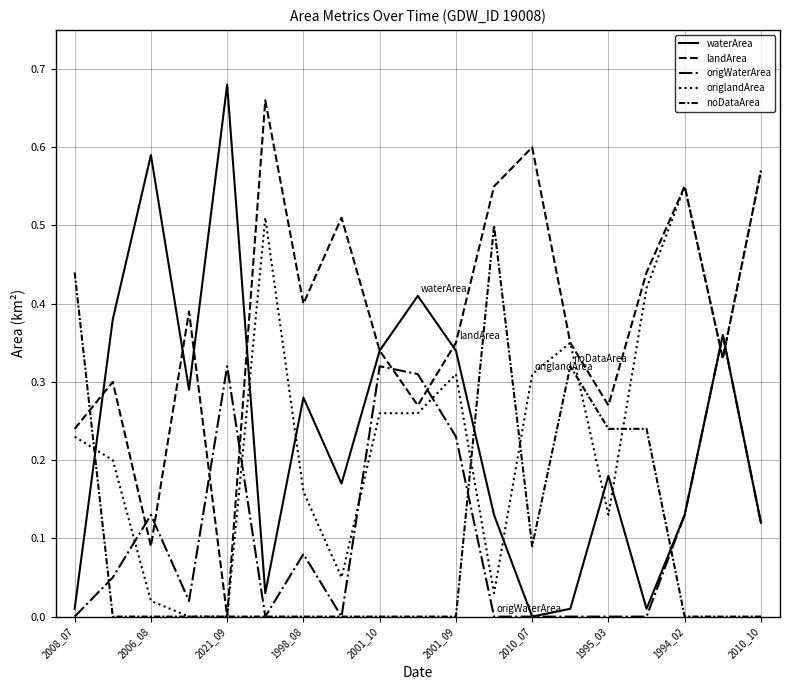

At which category does waterArea reach its first local peak?

2006_08